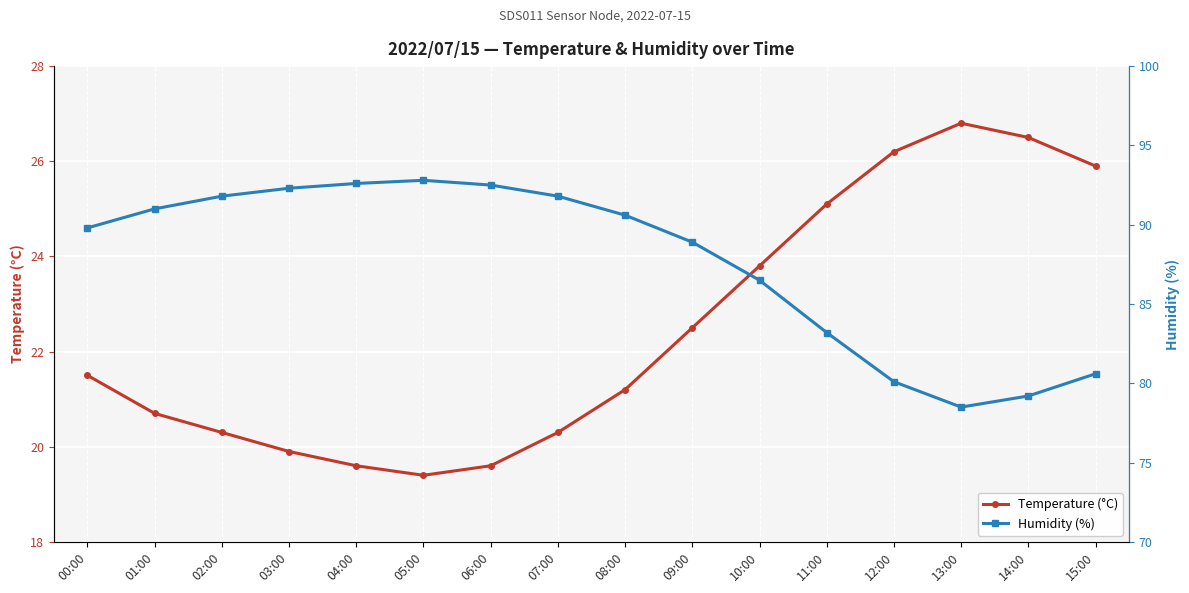

Count the number of data series in this chart.

2